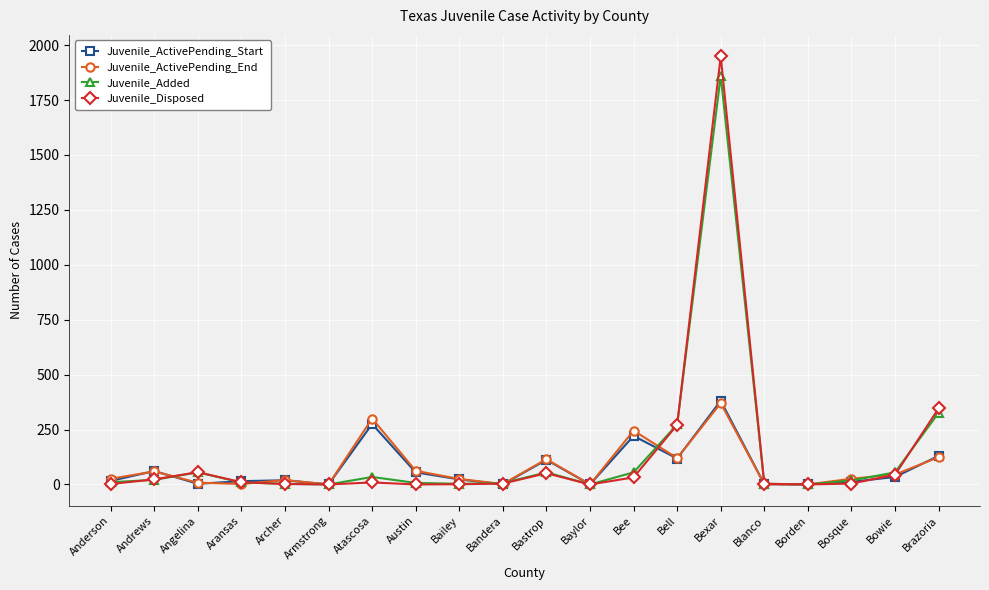

After their last crossing, which series has the higher values: Juvenile_ActivePending_Start or Juvenile_Disposed?

Juvenile_Disposed